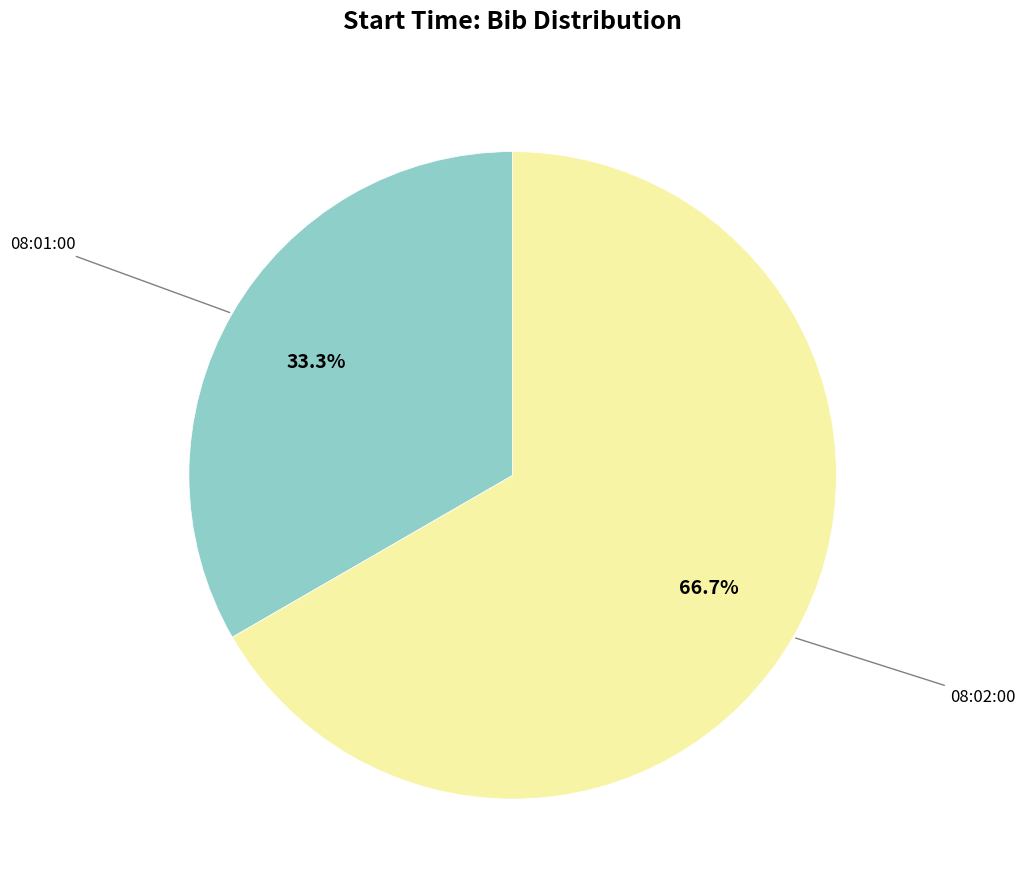

Is there a majority slice in this chart?

Yes